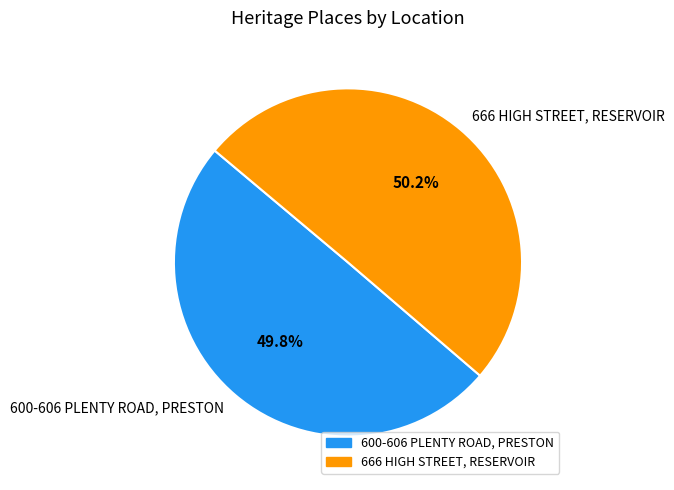

To the nearest percent, what portion does 600-606 PLENTY ROAD, PRESTON represent?

50%